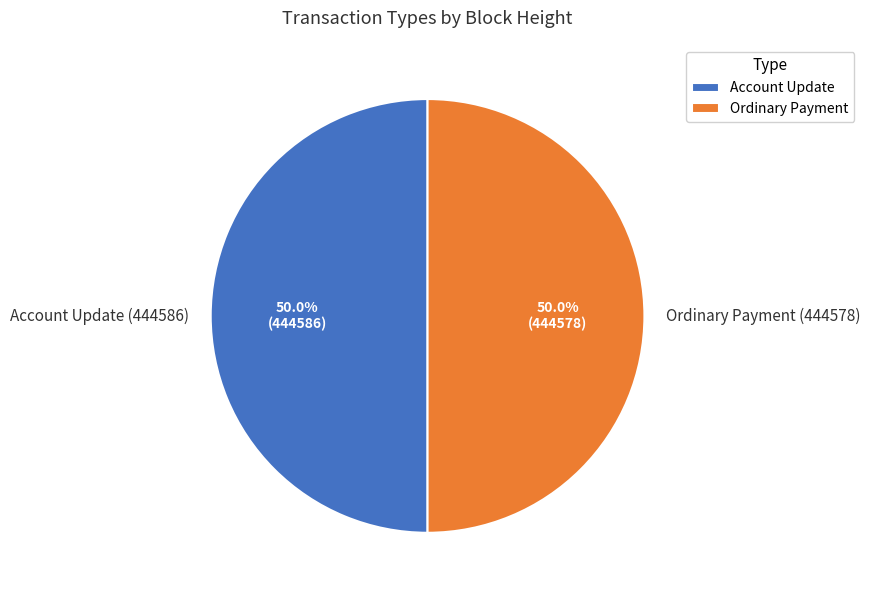

To the nearest percent, what is the average slice percentage?

50%